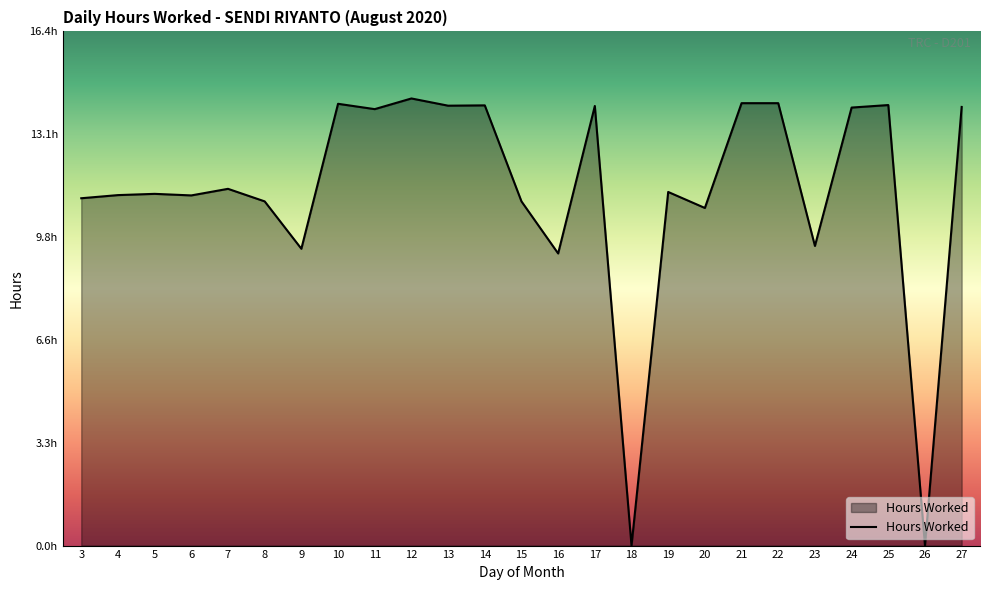

Reading left to right, list all the values displayed in this chart.

11.1	11.2	11.2	11.2	11.4	11.0	9.5	14.1	13.9	14.2	14.0	14.0	11.0	9.3	14.0	0.0	11.3	10.8	14.1	14.1	9.6	14.0	14.0	0.0	14.0